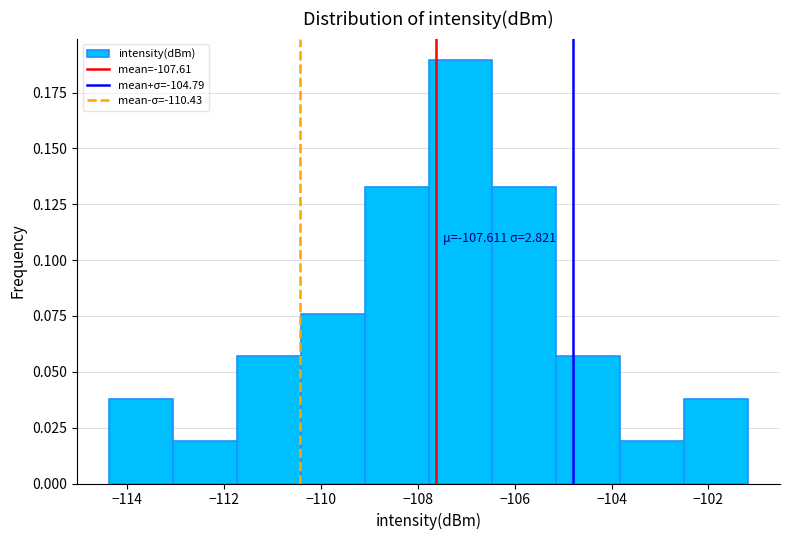

Which range on the x-axis has the tallest bar?

-107.8 to -106.4